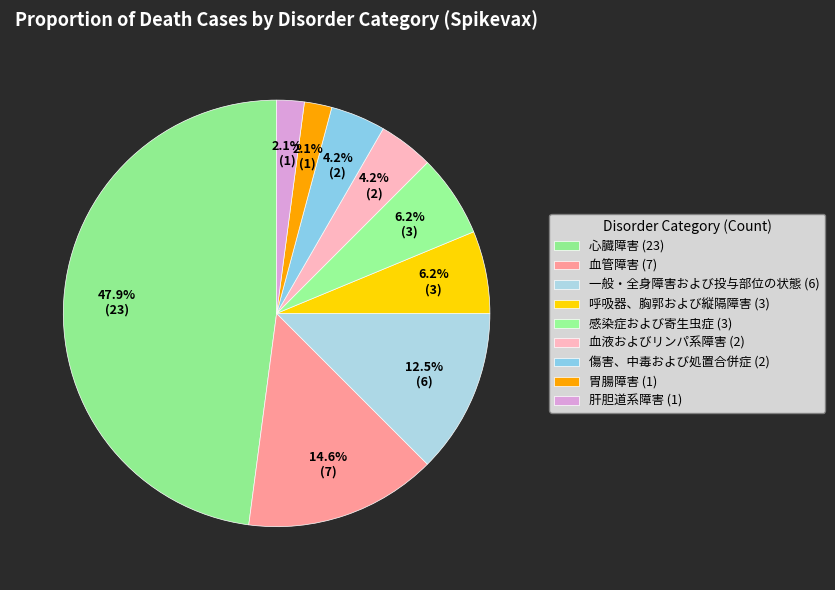

Count the number of slices in the pie.

9